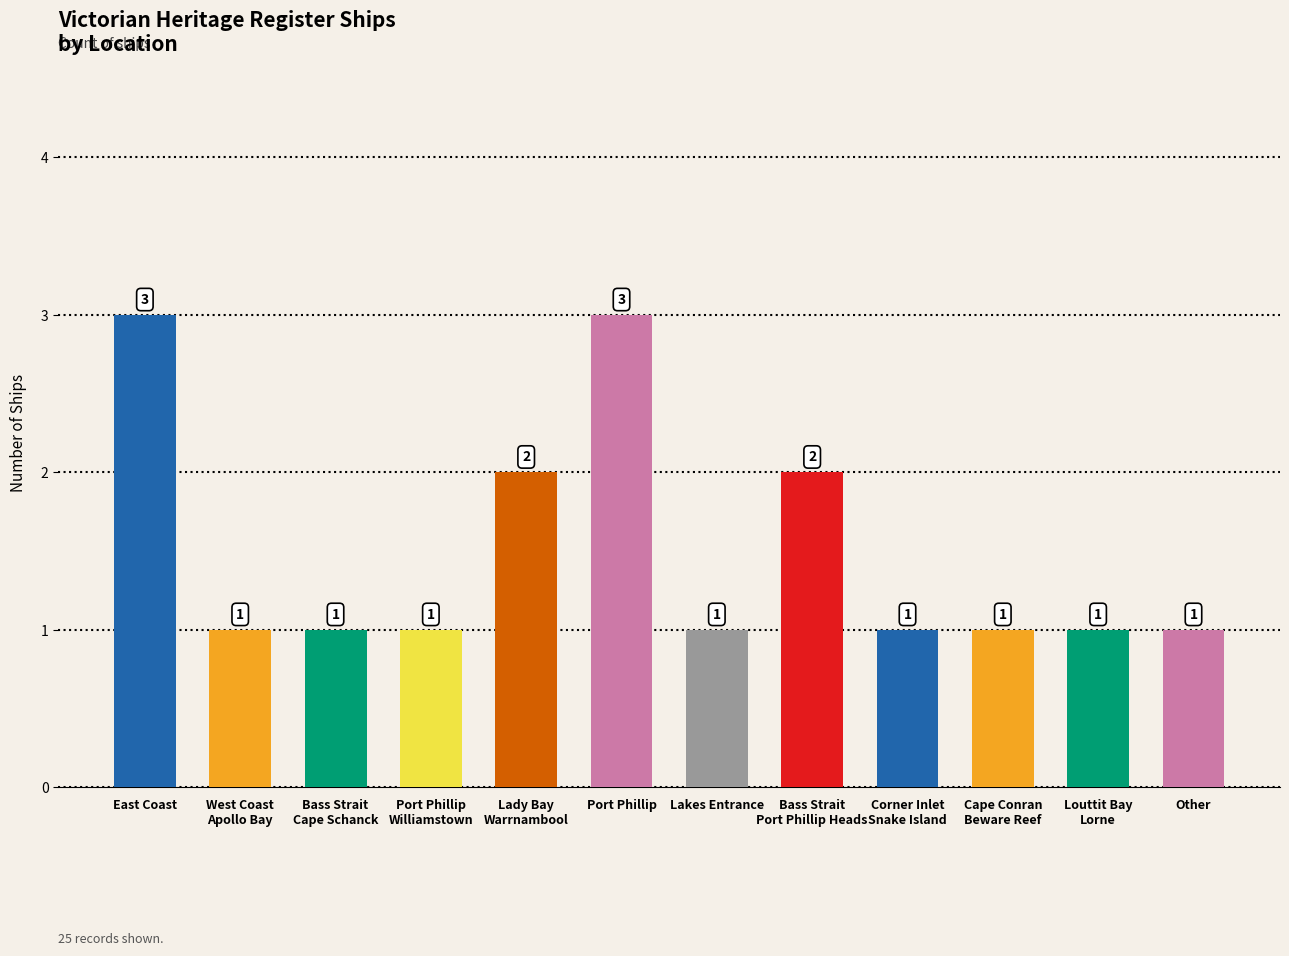

What is the label of the 5th bar from the right?

Bass Strait
Port Phillip Heads